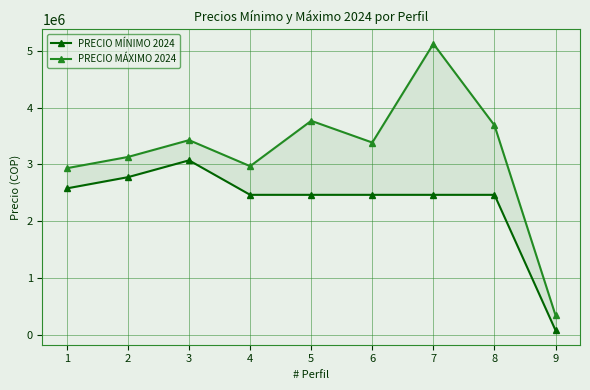

What is the smallest value displayed?

82196